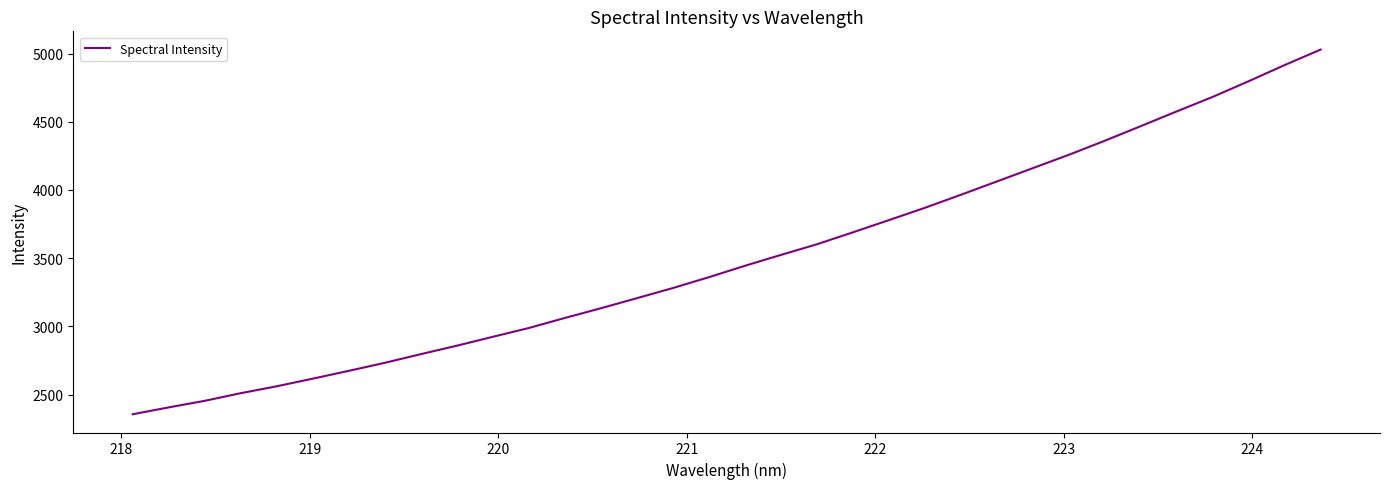

What is the greatest value displayed?

5028.8